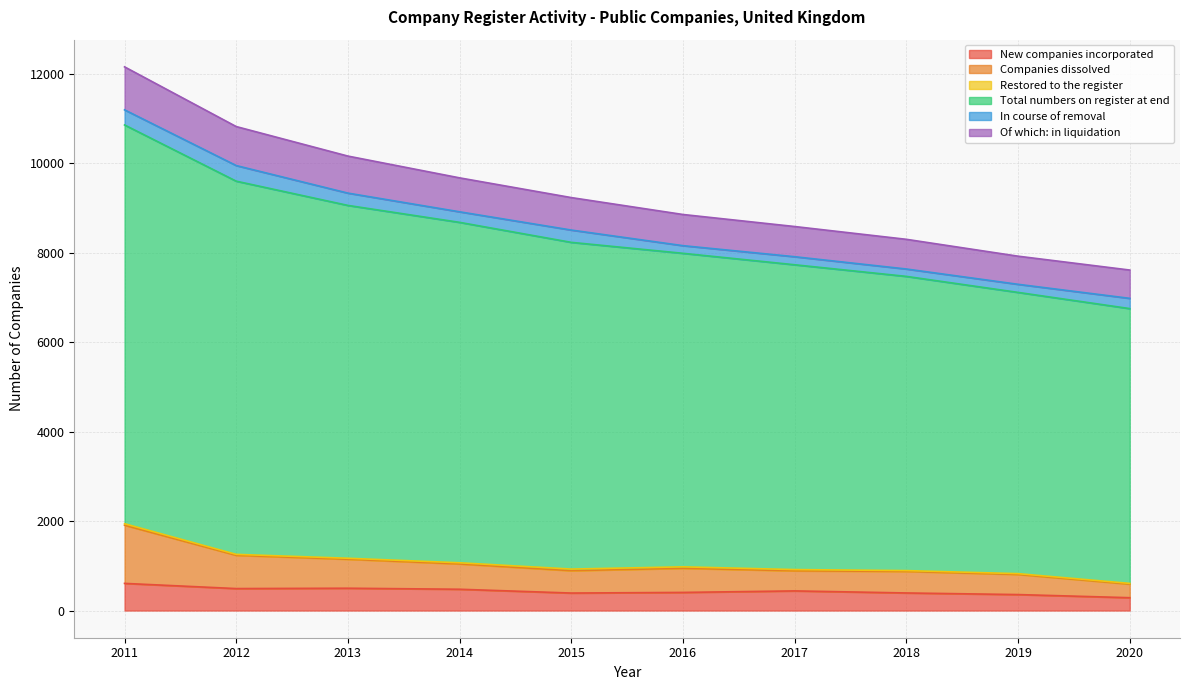

Between 2017 and 2018, which series saw the biggest shift?

Total numbers on register at end